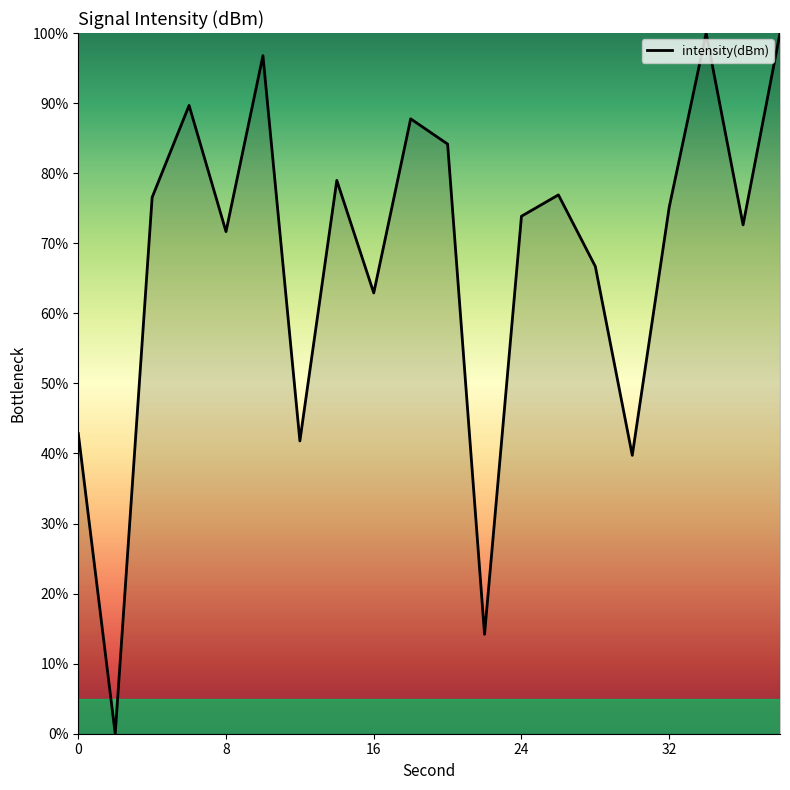

What is the maximum value shown in the chart?

100.0